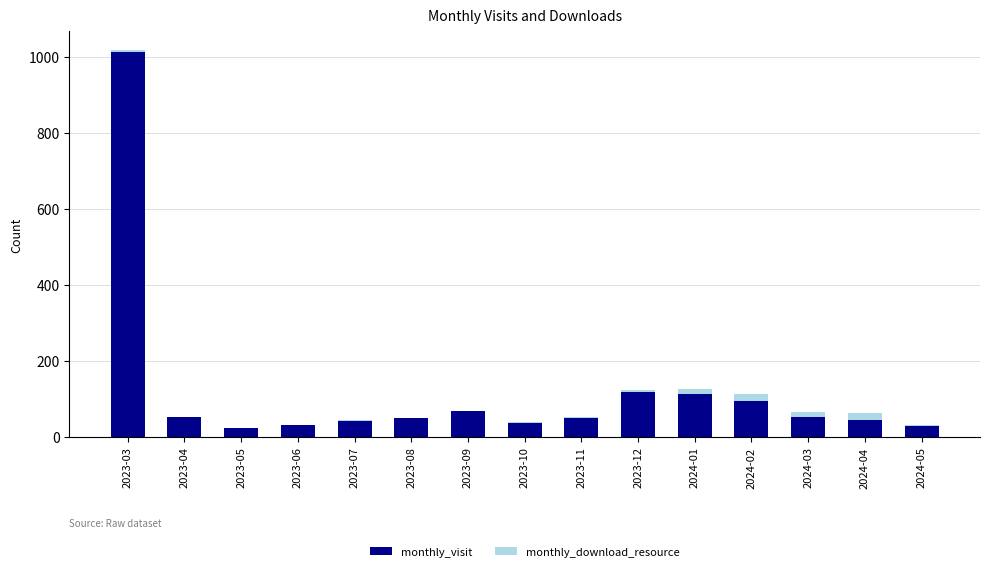

The value of monthly_visit at 2023-12 is 118. True or false?

True